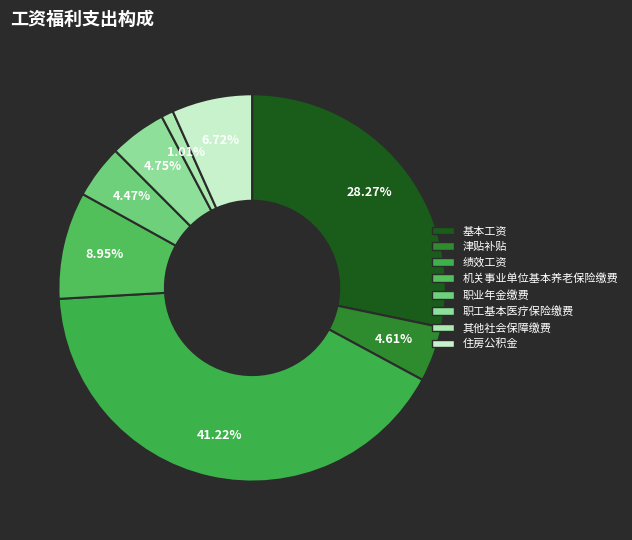

To the nearest percent, what portion does 基本工资 represent?

28%